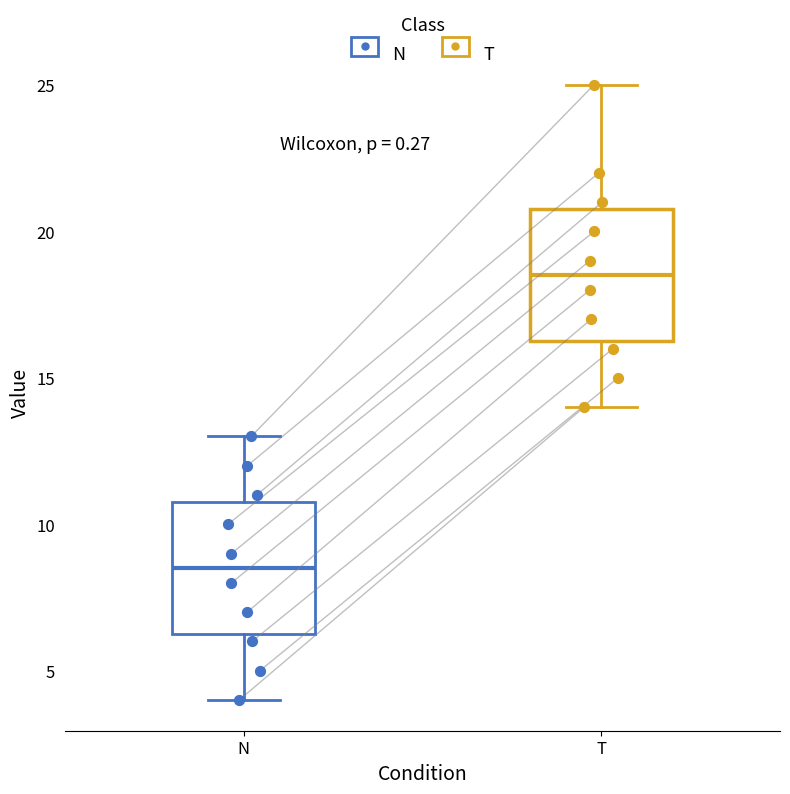

Where does the lower whisker of the box for T end on the y-axis? The values are not printed on the chart, so give them approximately, as read against the axis.

14.0